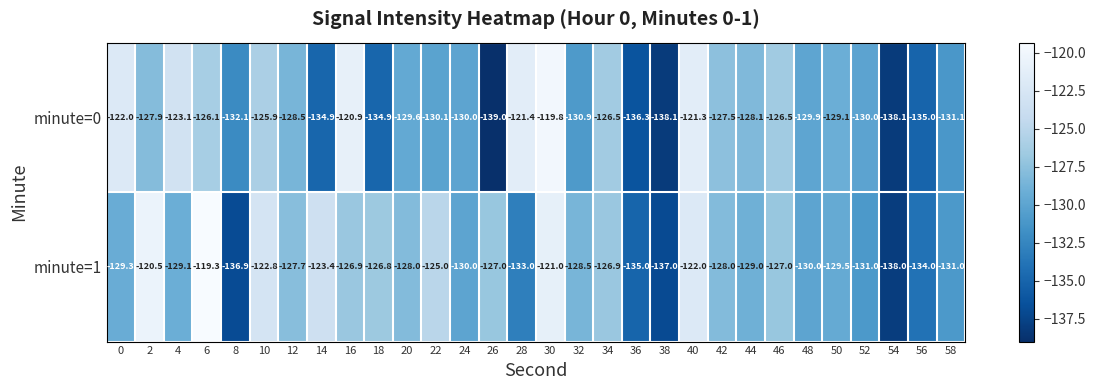

Which series has the largest total across all categories?

minute=1